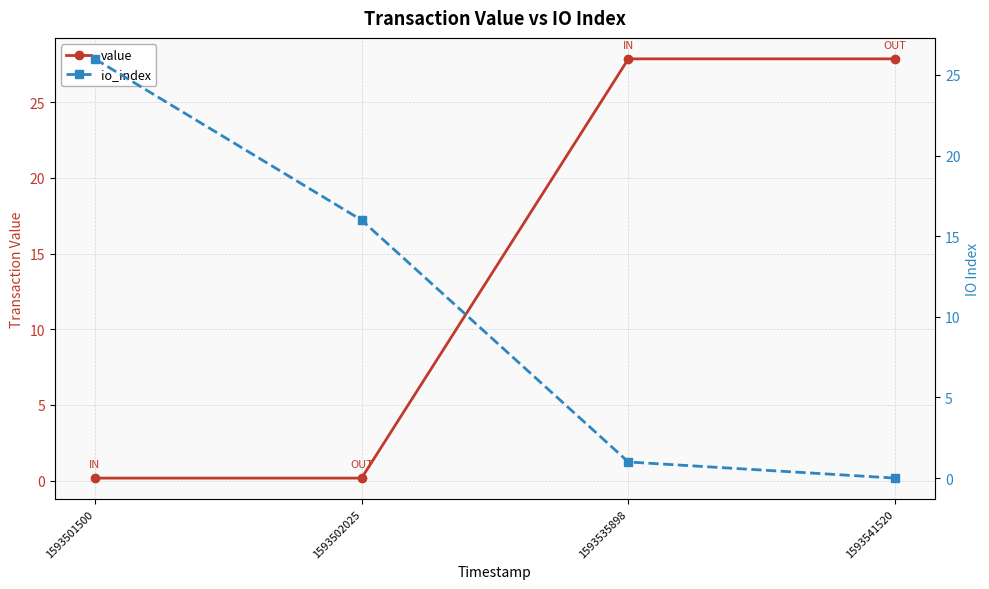

Is it true that value equals 0.0 at 1593502025?

False